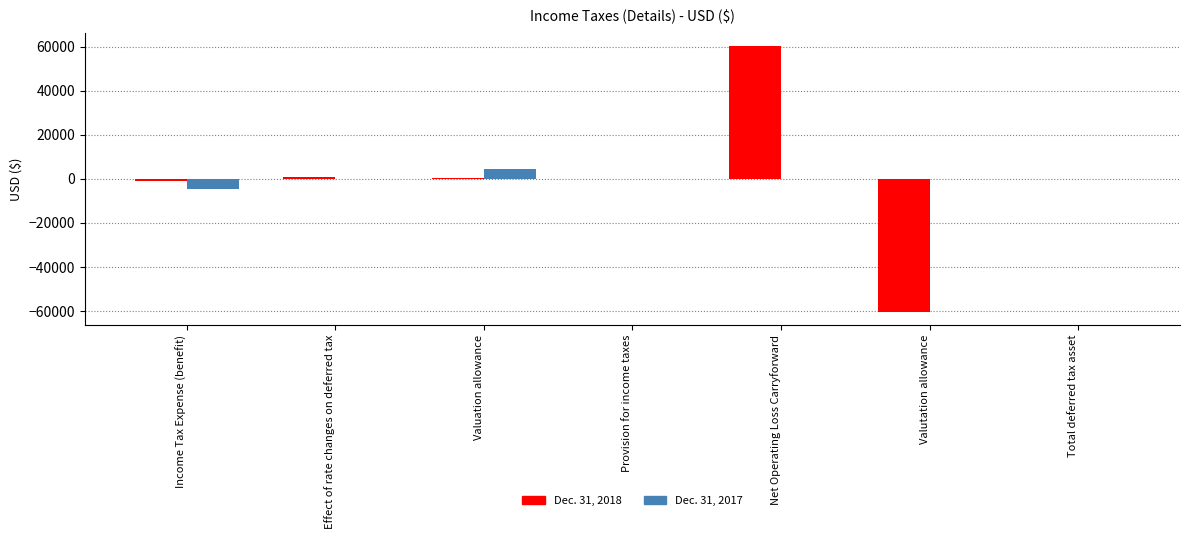

At which category is the sum across all series the highest?

Net Operating Loss Carryforward